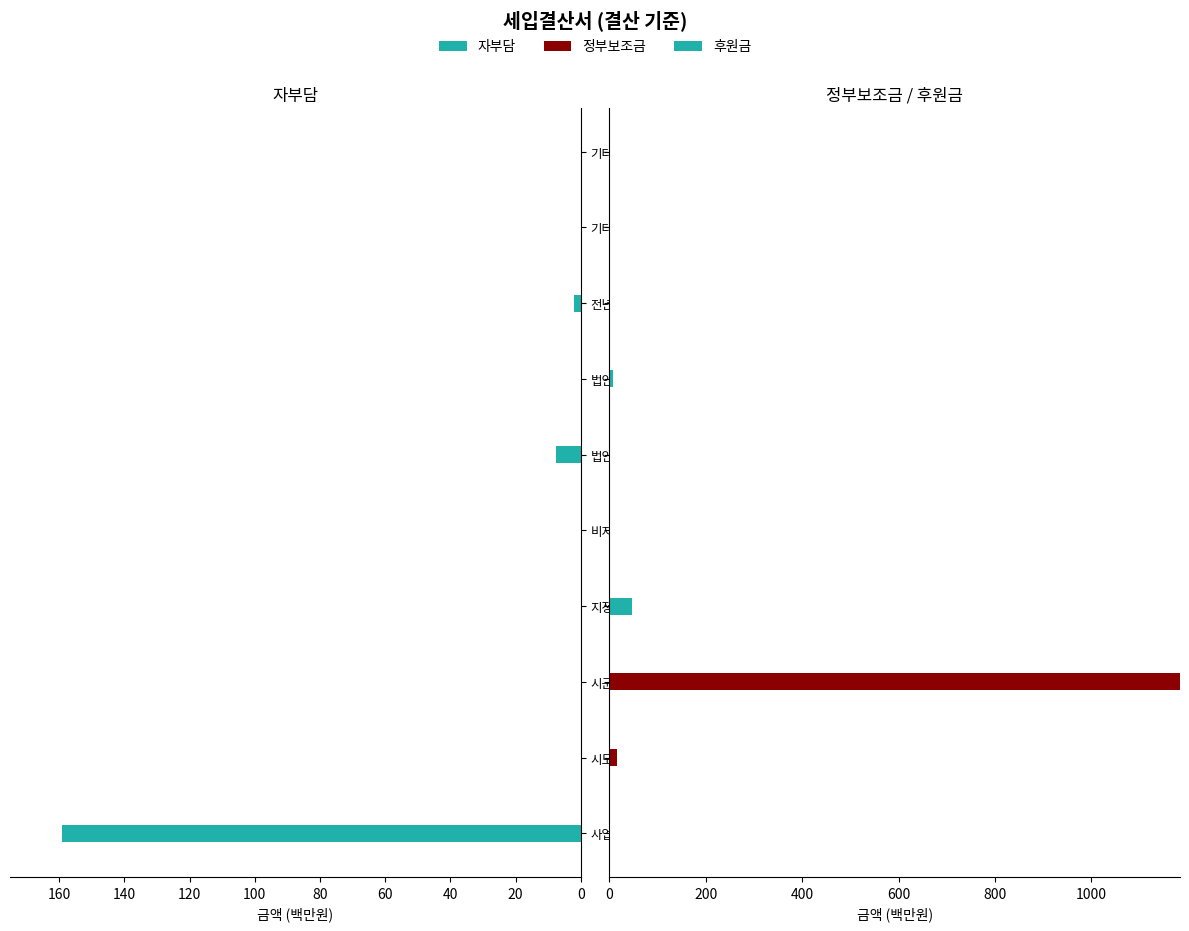

Is the value of 후원금 at 비지정후원금 greater than the value of 정부보조금 at 사업수입?

Yes